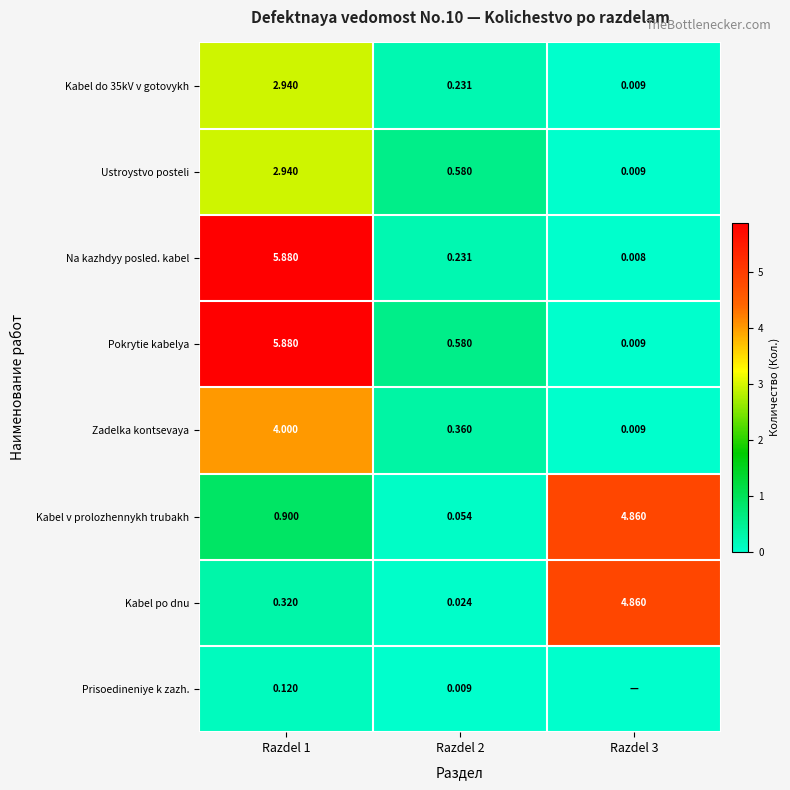

Is the value of Ustroystvo posteli at Razdel 3 greater than the value of Kabel po dnu at Razdel 1?

No